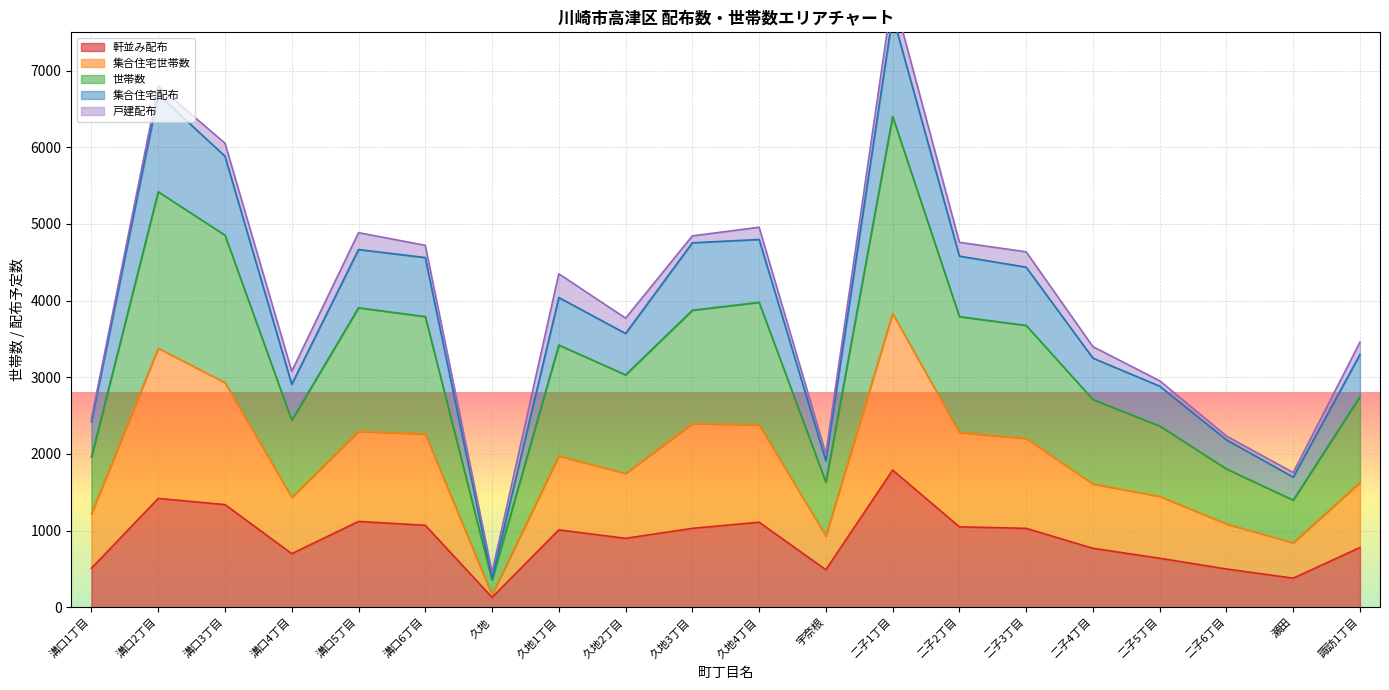

Is it true that 軒並み配布 equals 380 at 瀬田?

True